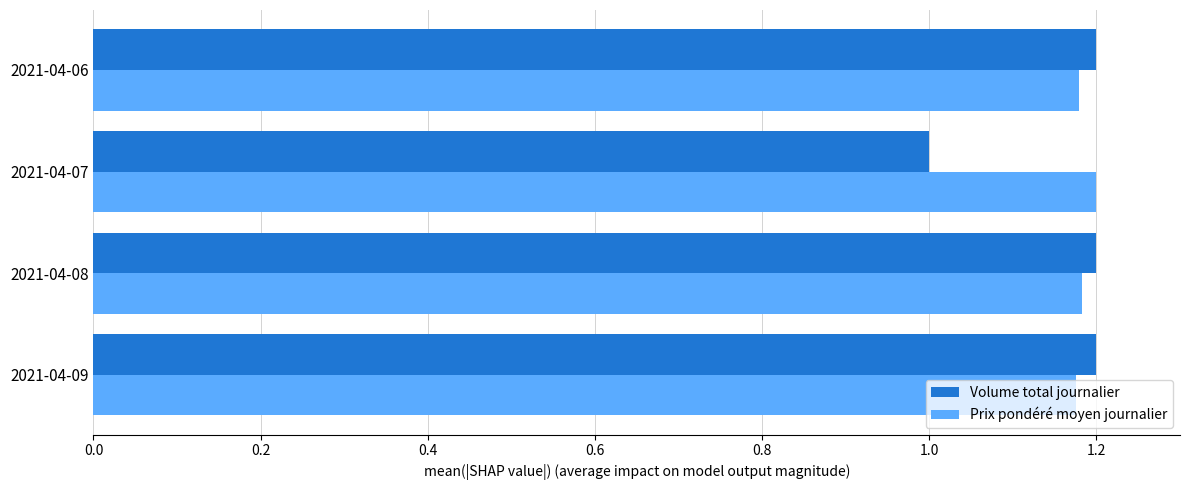

The Volume total journalier series shows 1.2 at 2021-04-08. True or false?

True